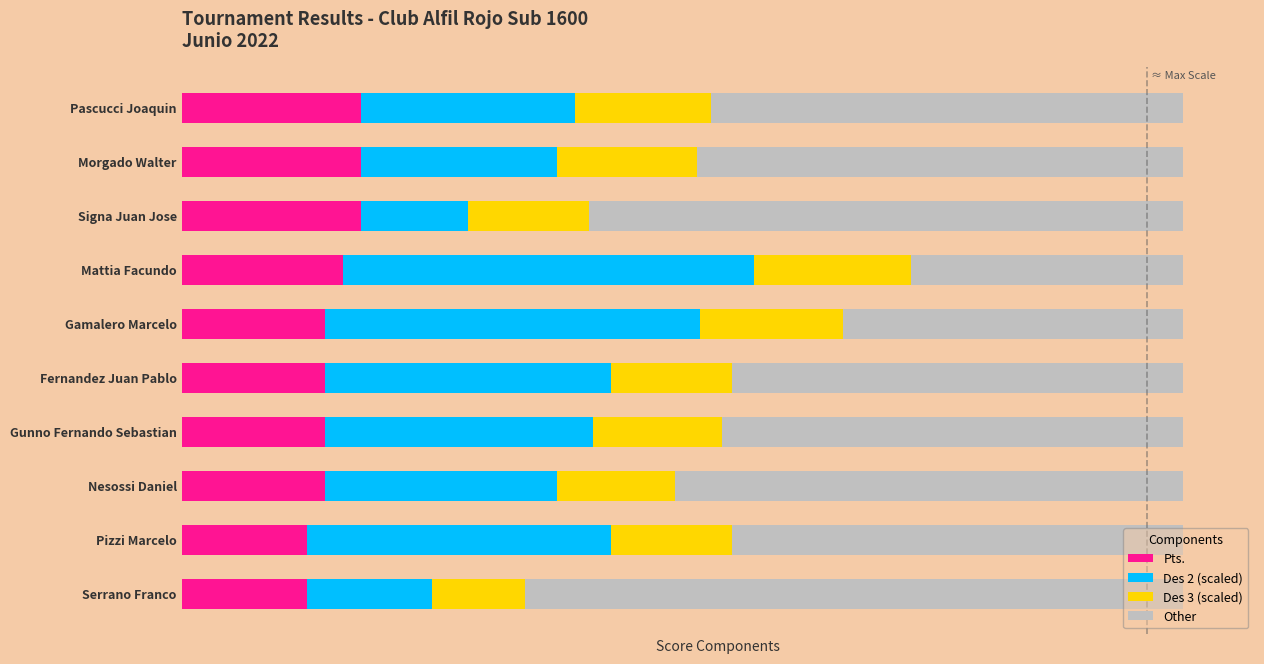

At how many categories does at least one series exceed 9?

10